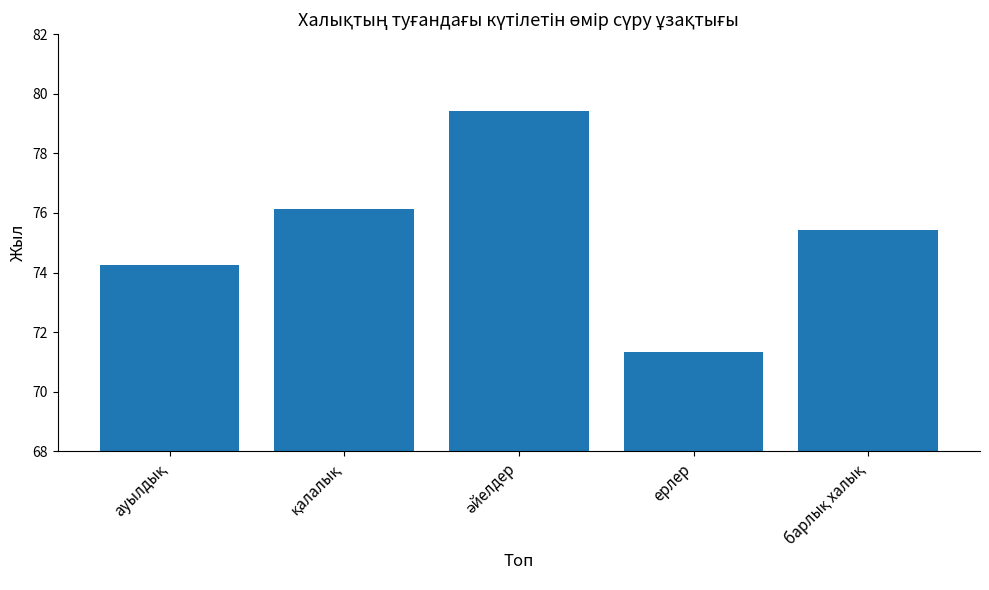

Reading left to right, extract all data points from this chart.

74.3	76.1	79.4	71.3	75.4